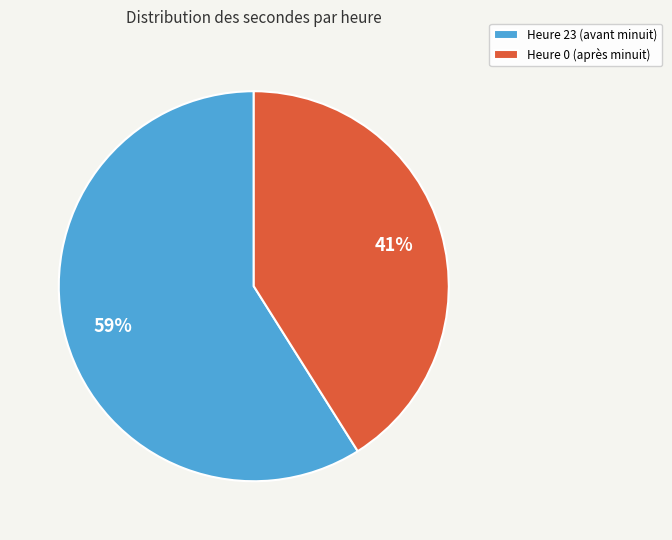

To the nearest percent, what is the average slice percentage?

50%